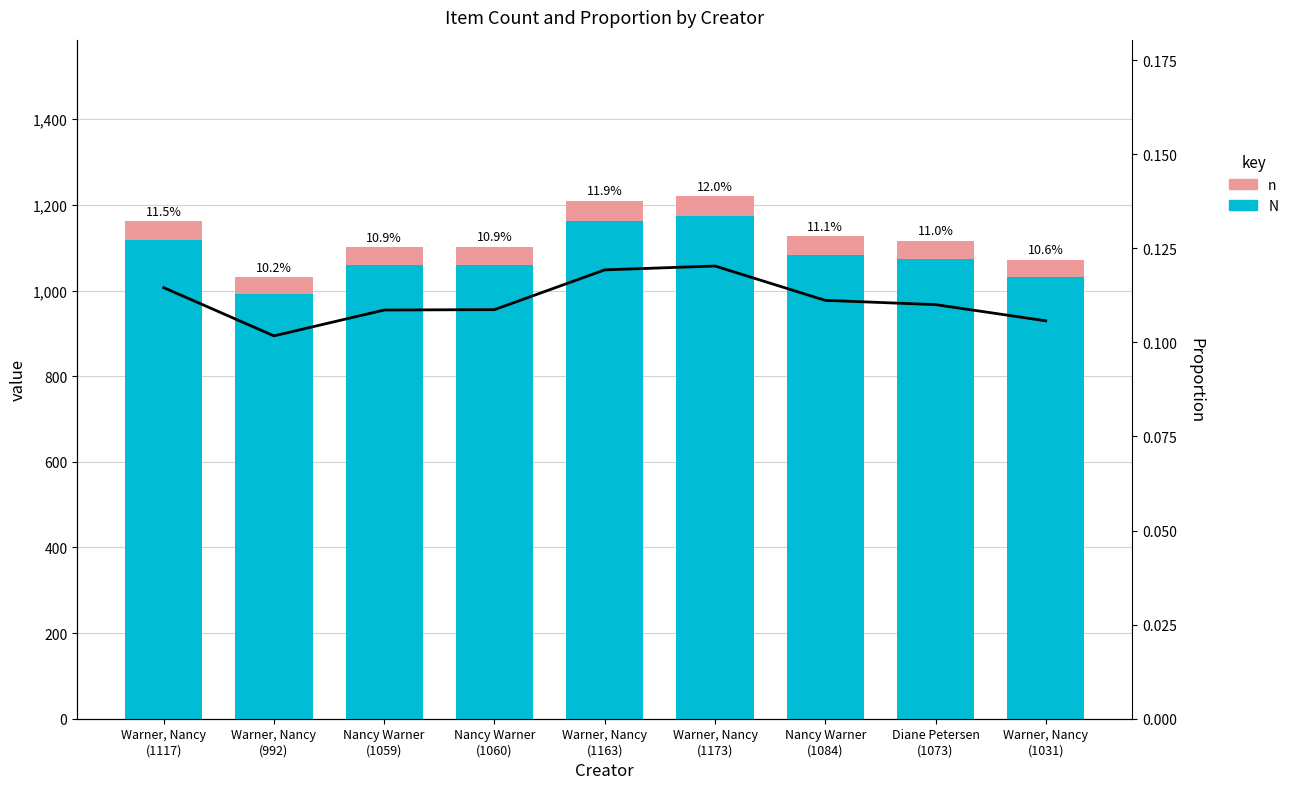

The value of N at Diane Petersen
(1073) is 1758.9. True or false?

False